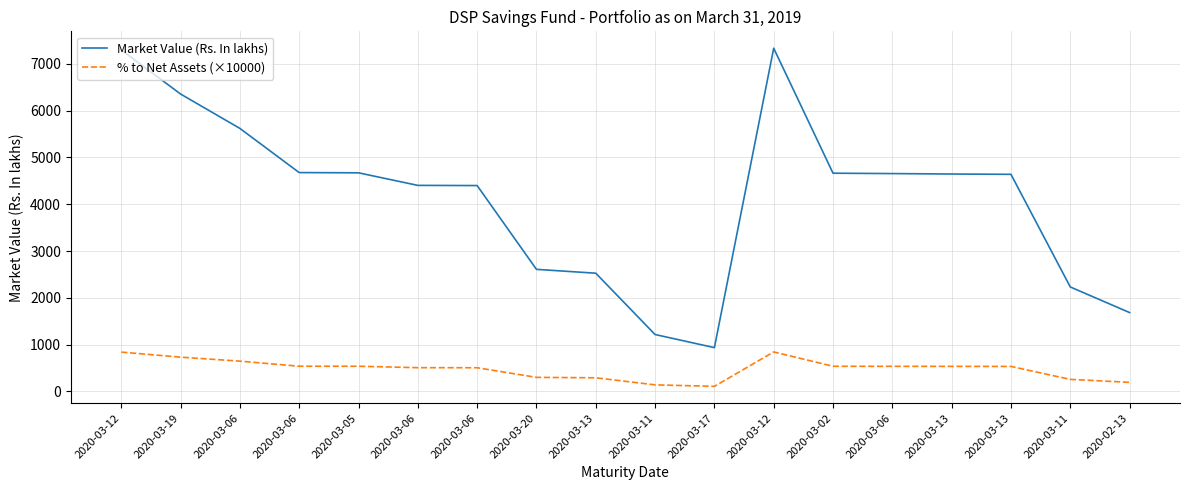

How many lines are shown in the chart?

2